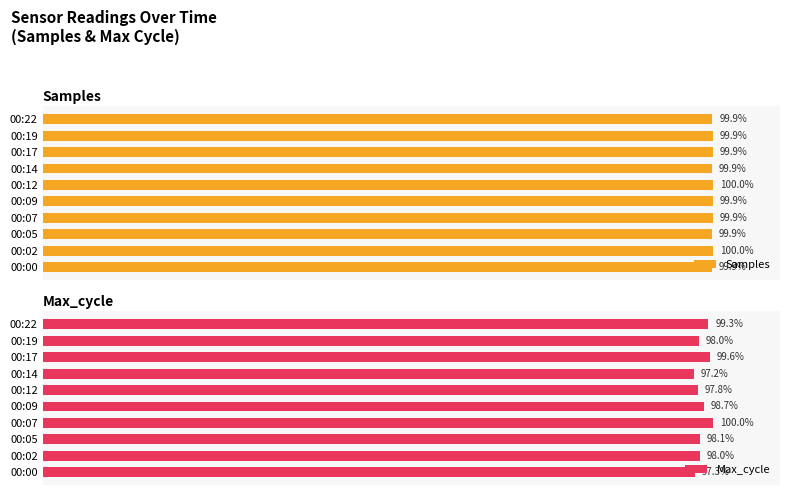

What is the value of the Max_cycle bar at the 9th from the left?

98.0